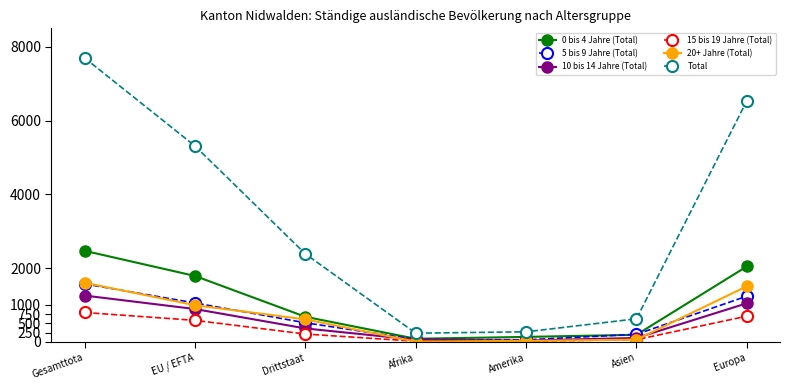

Is it true that Total equals 3625 at Europa?

False